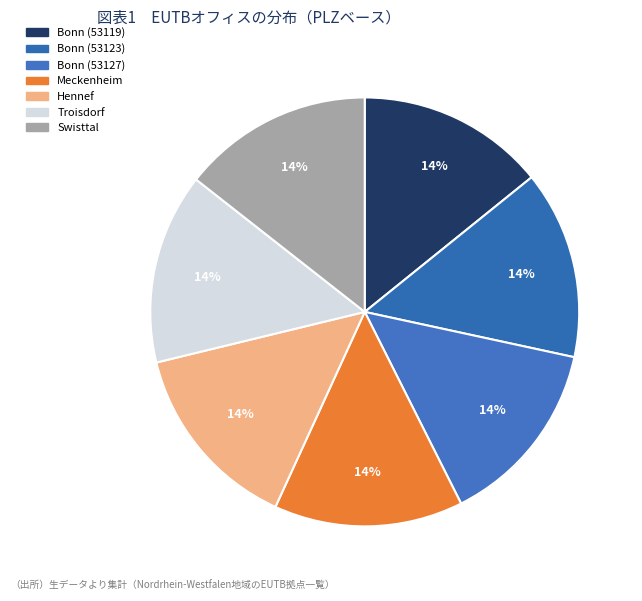

To the nearest percent, what is the combined percentage of Bonn (53119) and Troisdorf?

29%